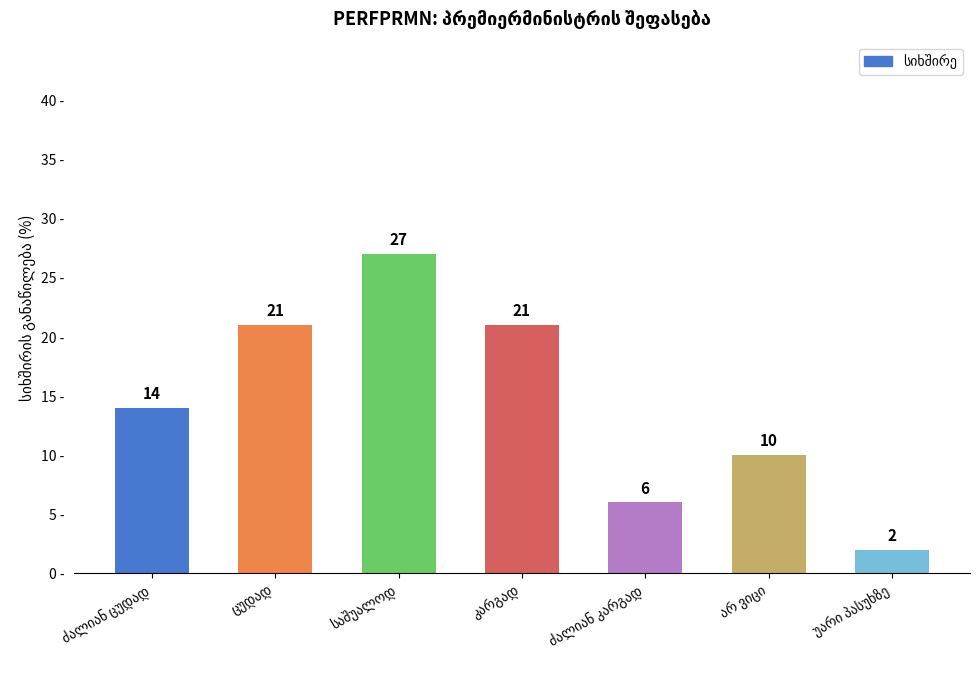

How many bars are there in total?

7